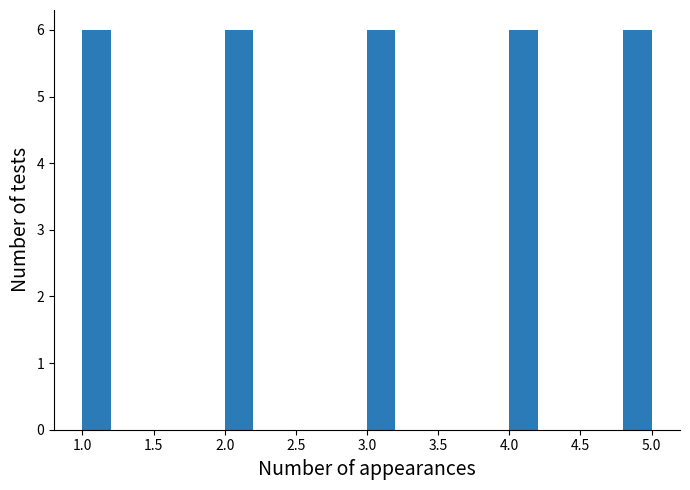

Reading left to right, transcribe this chart: for each bar, give the range it covers on the x-axis and its height. The values are not printed on the chart, so give them approximately, as read against the axis.

1.0 to 1.2: 6
1.2 to 1.4: 0
1.4 to 1.6: 0
1.6 to 1.8: 0
1.8 to 2.0: 0
2.0 to 2.2: 6
2.2 to 2.4: 0
2.4 to 2.6: 0
2.6 to 2.8: 0
2.8 to 3.0: 0
3.0 to 3.2: 6
3.2 to 3.4: 0
3.4 to 3.6: 0
3.6 to 3.8: 0
3.8 to 4.0: 0
4.0 to 4.2: 6
4.2 to 4.4: 0
4.4 to 4.6: 0
4.6 to 4.8: 0
4.8 to 5.0: 6